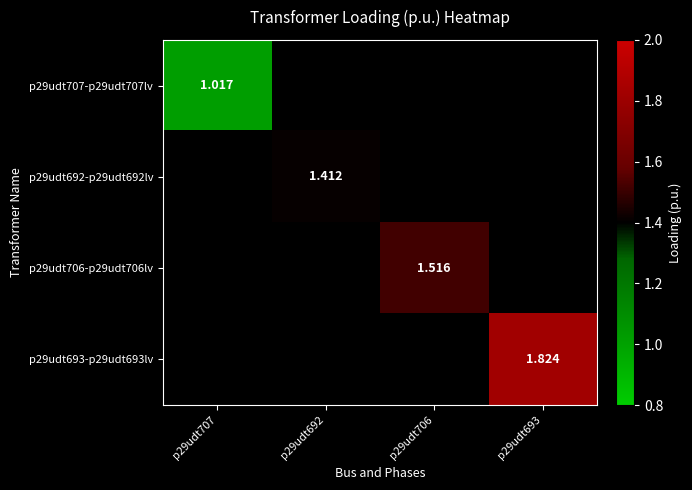

Is the value of p29udt692-p29udt692lv at p29udt692 greater than the value of p29udt706-p29udt706lv at p29udt706?

No